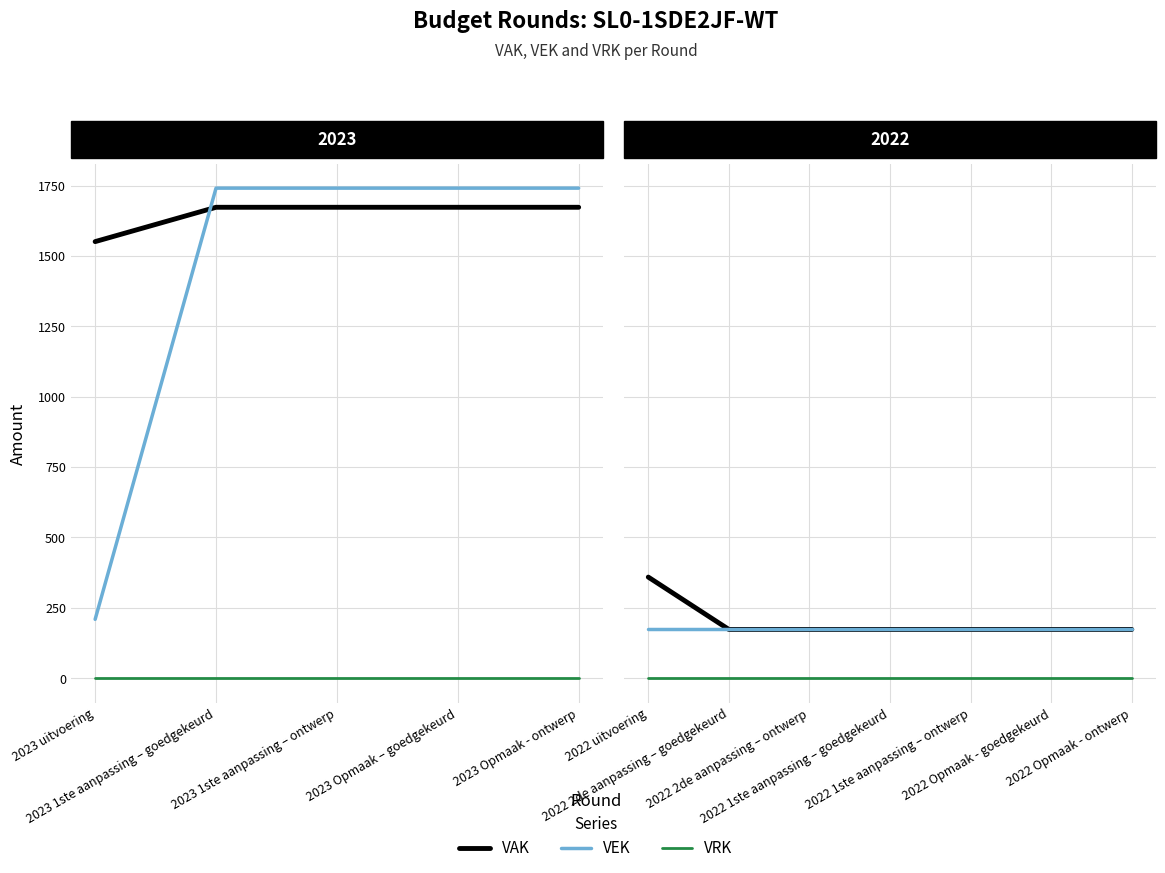

How many distinct data groups are displayed?

3